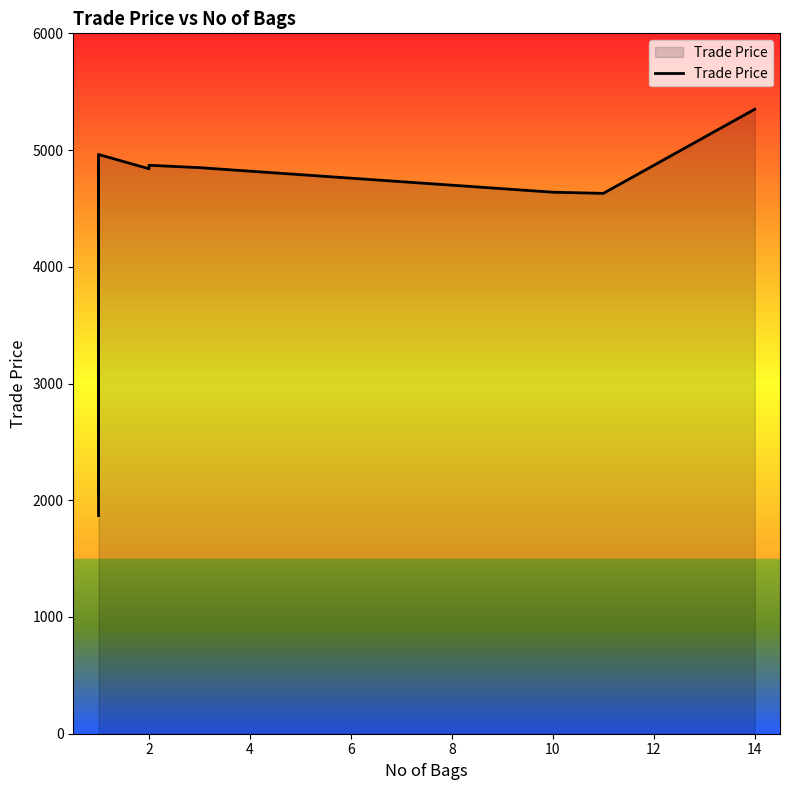

How many distinct data groups are displayed?

1